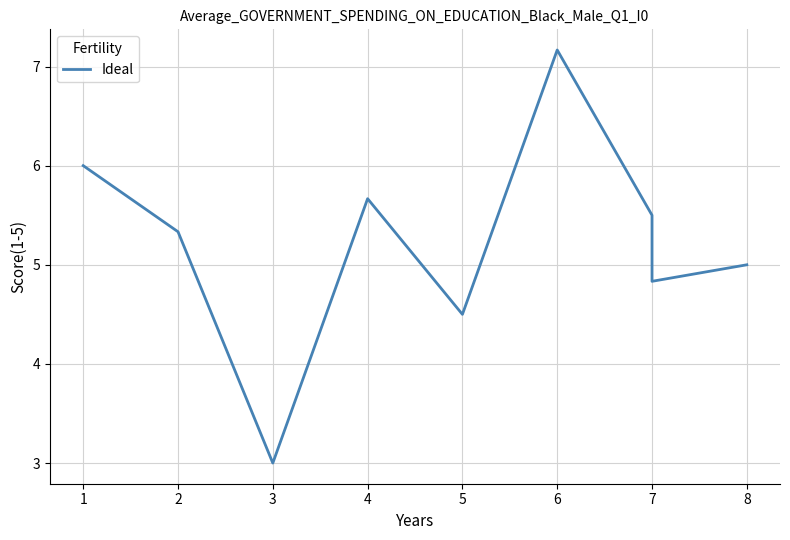

How many values exceed 5?

5